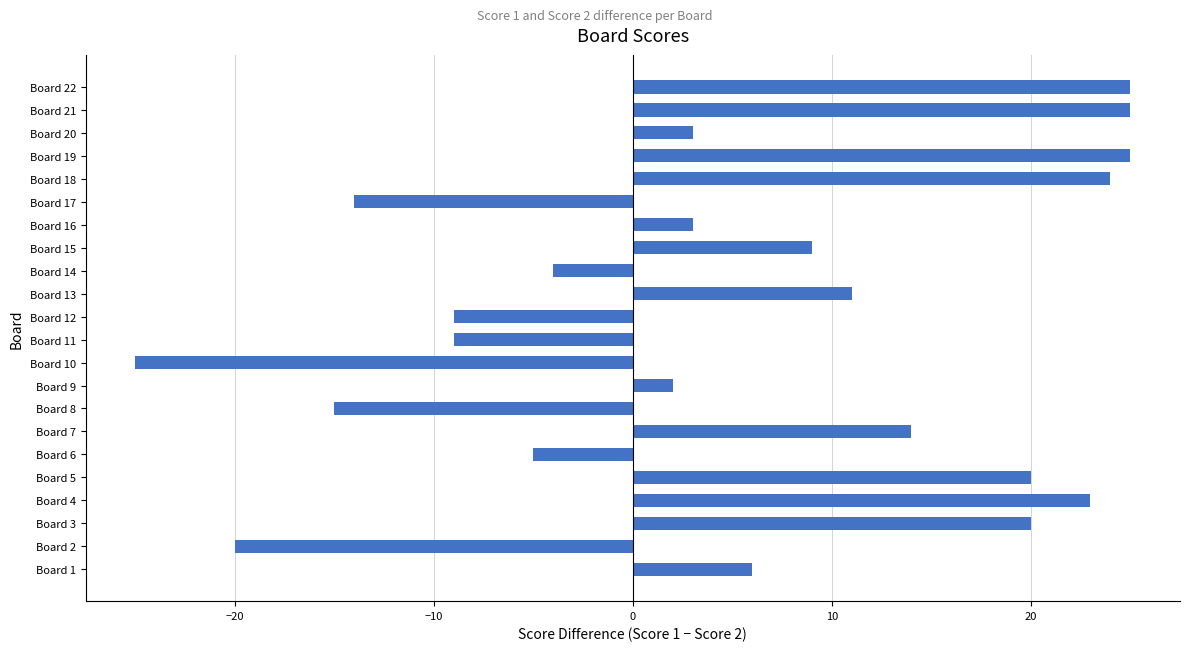

Are the bars grouped side by side (vs. stacked)?

No